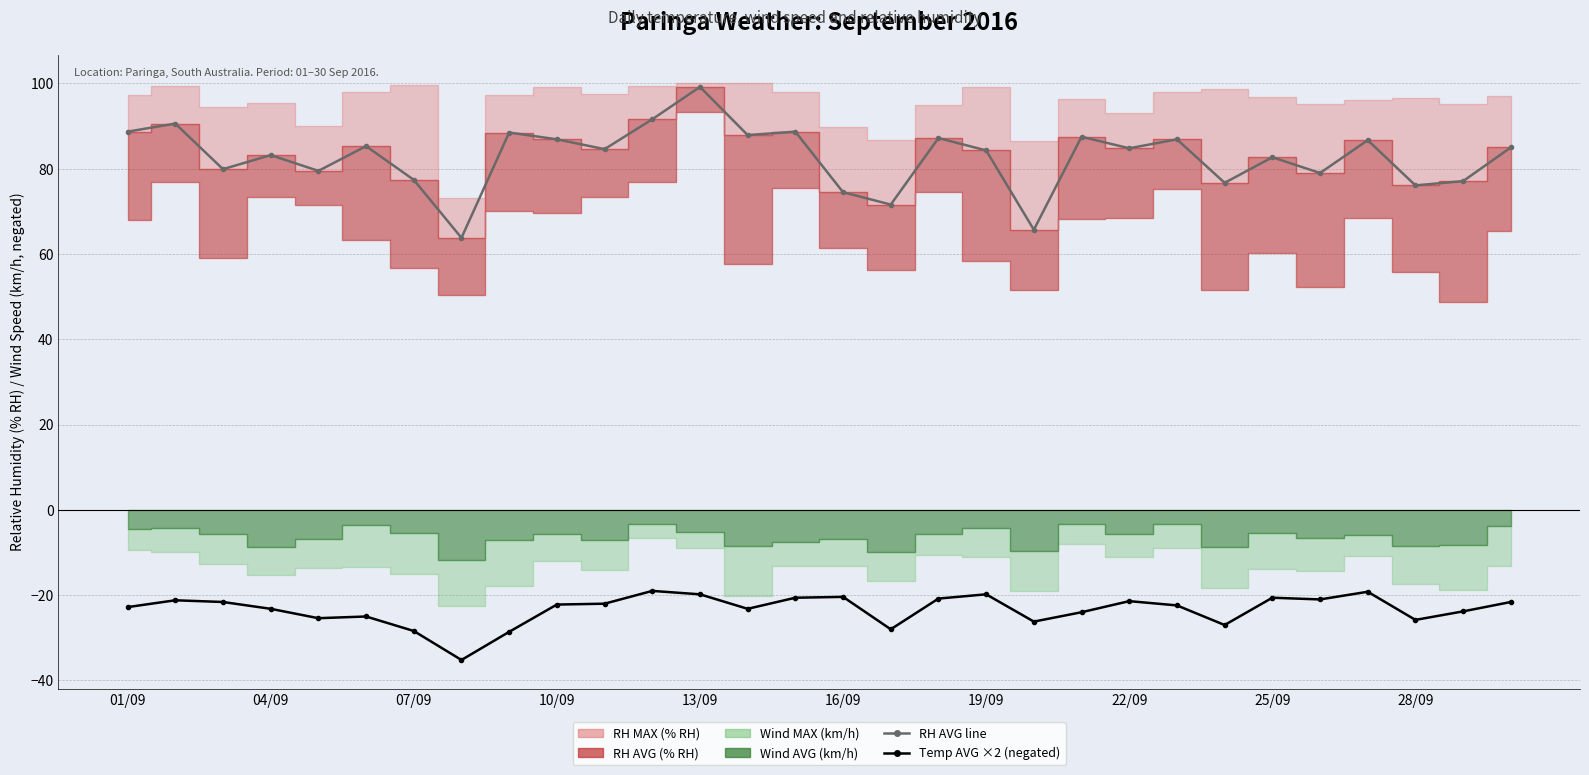

What is the maximum value for Temp AVG (scaled)?

-19.0